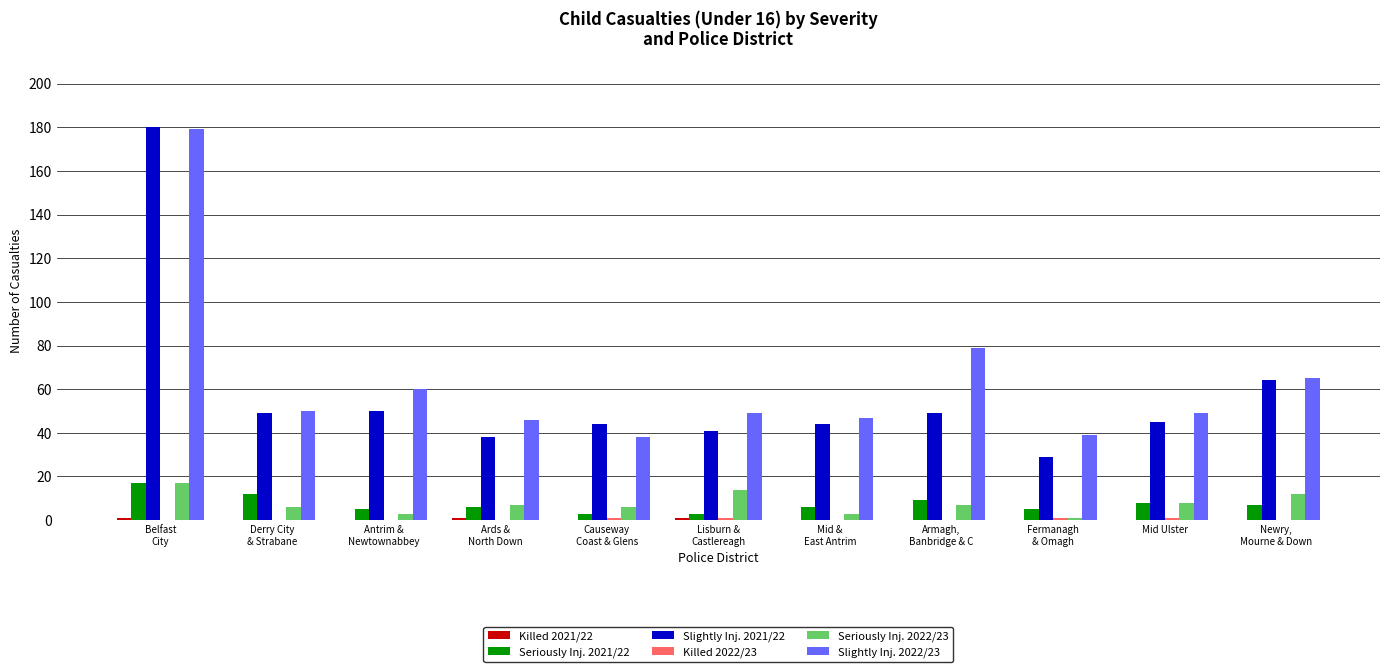

How many distinct data groups are displayed?

6